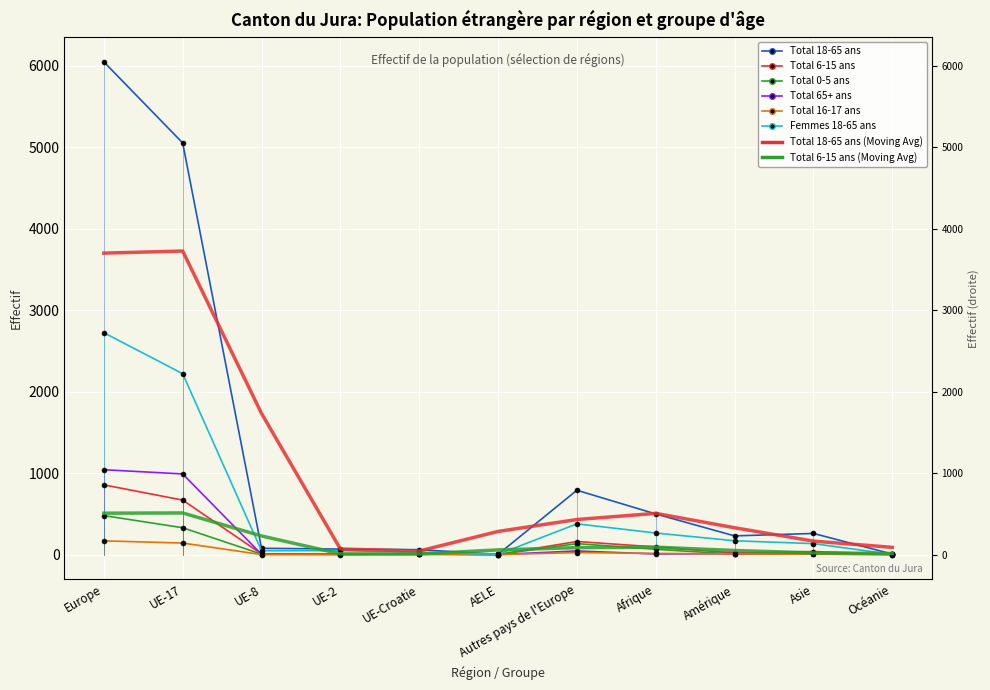

At Autres pays de l'Europe, list the series in order from largest to smallest.

Total 18-65 ans, Femmes 18-65 ans, Total 6-15 ans, Total 0-5 ans, Total 65+ ans, Total 16-17 ans